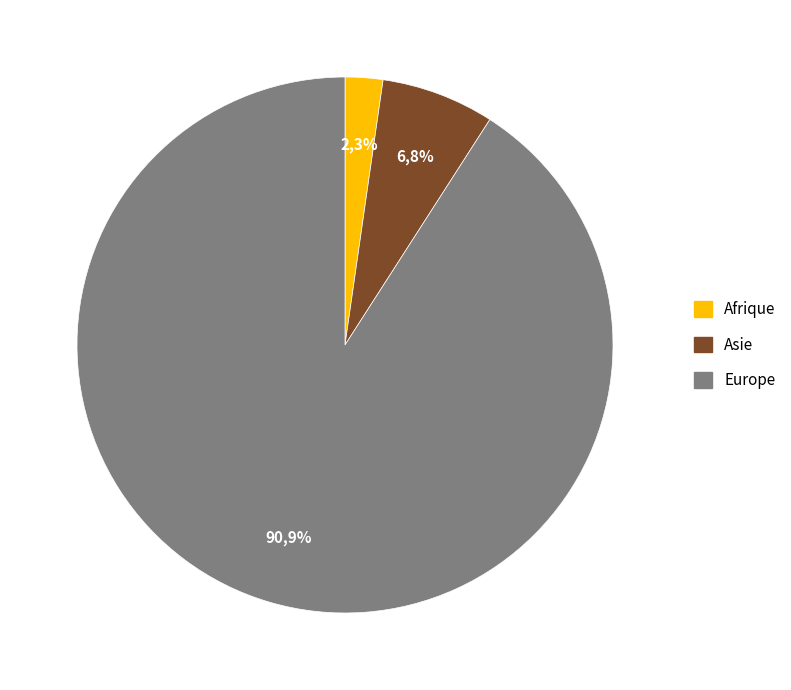

Is Europe the majority of the pie?

Yes